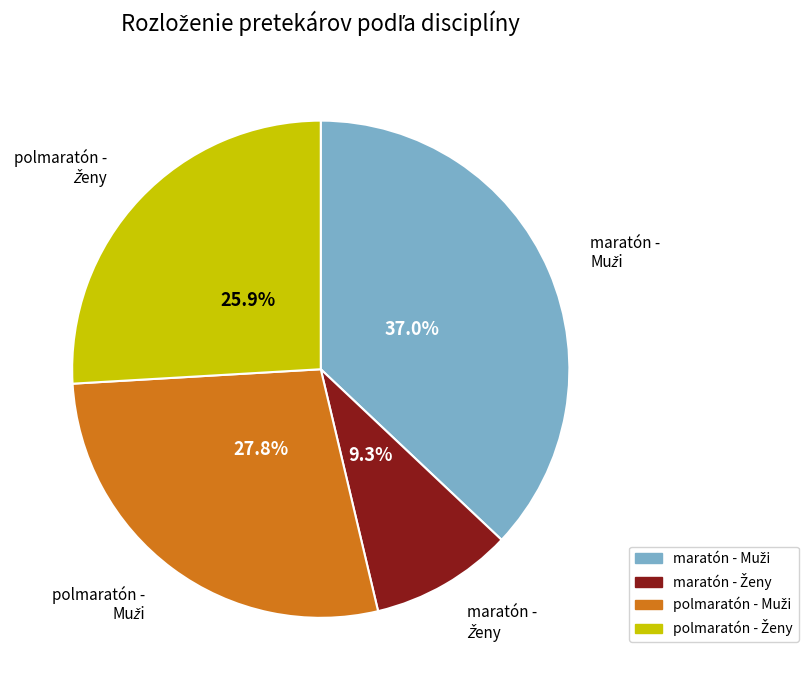

Is there any slice that represents more than half of the pie?

No